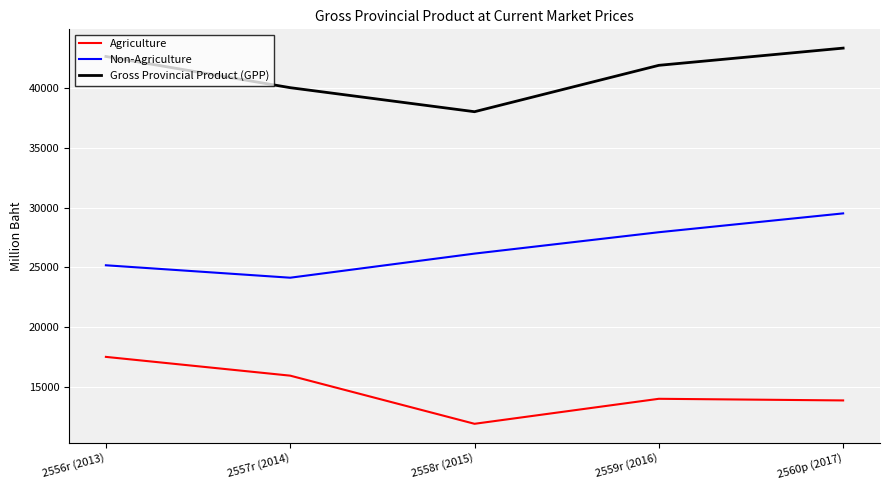

Rank the series at 2559r (2016) from lowest to highest value.

Agriculture, Non-Agriculture, Gross Provincial Product (GPP)